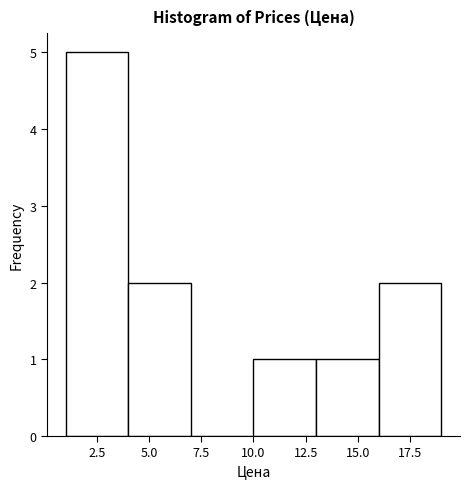

Reading left to right, transcribe this chart: for each bar, give the range it covers on the x-axis and its height. The values are not printed on the chart, so give them approximately, as read against the axis.

1 to 4: 5
4 to 7: 2
7 to 10: 0
10 to 13: 1
13 to 16: 1
16 to 19: 2